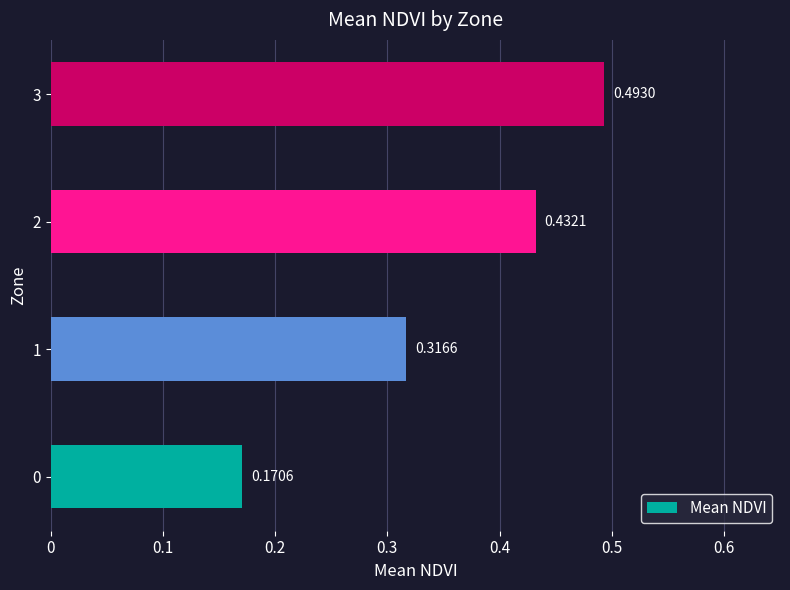

Rank the categories by value from lowest to highest.

0, 1, 2, 3